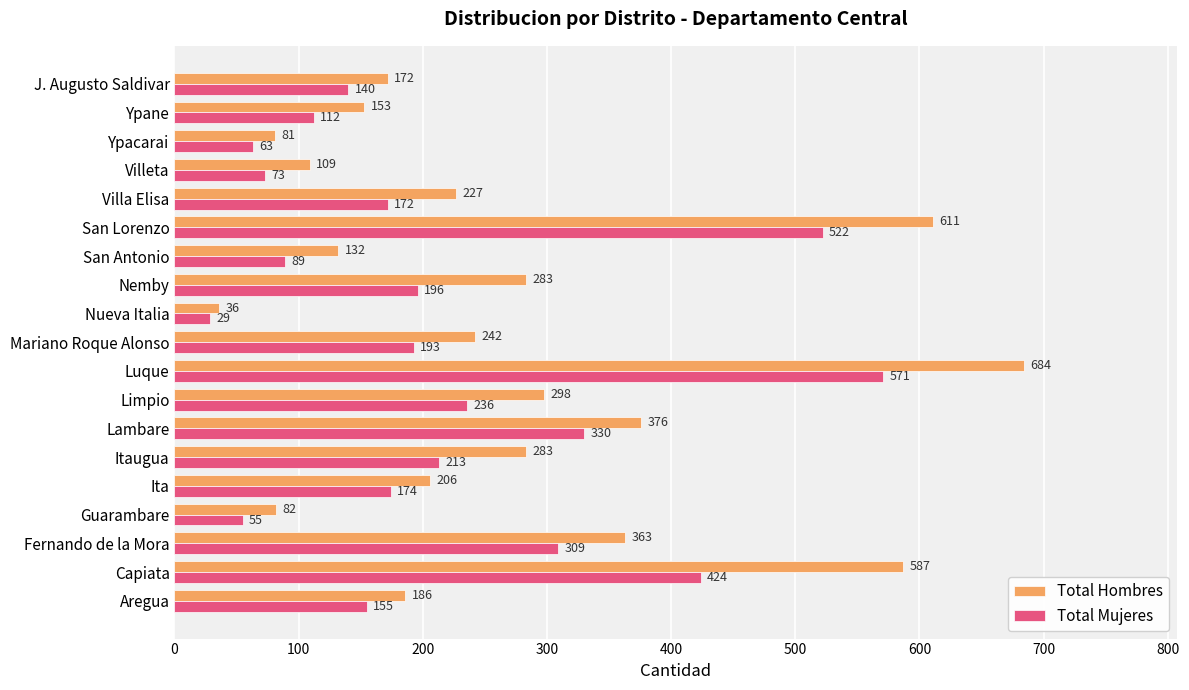

What is the spread (max minus min) of values at J. Augusto Saldivar?

32